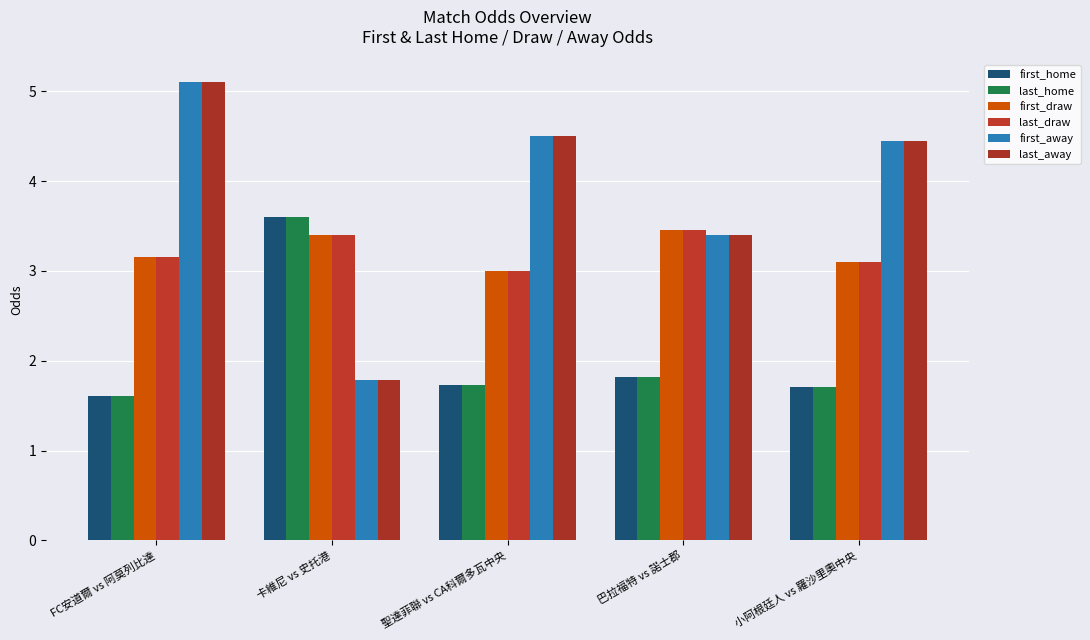

Is the value of first_away at FC安道爾 vs 阿莫列比達 greater than the value of last_away at 巴拉福特 vs 諾士郡?

Yes